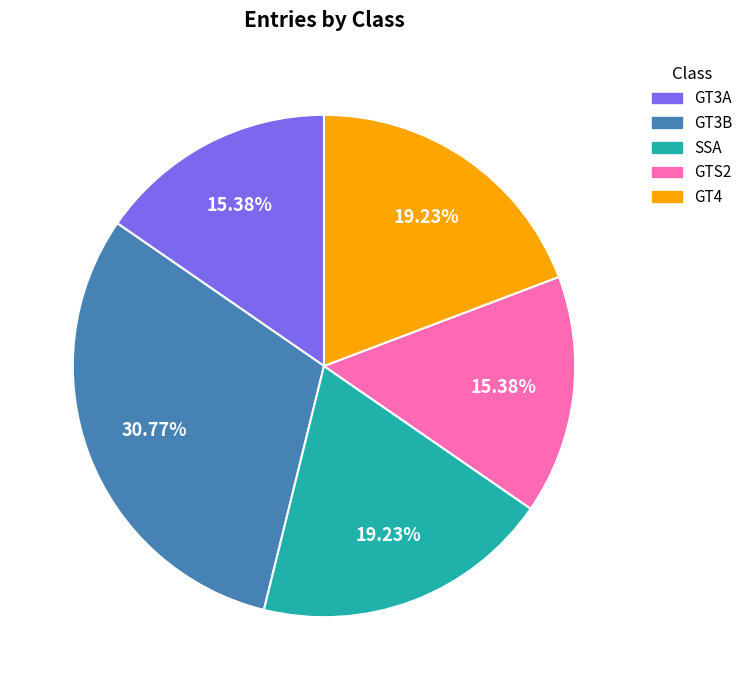

To the nearest percent, what percentage of the pie is GT4?

19%